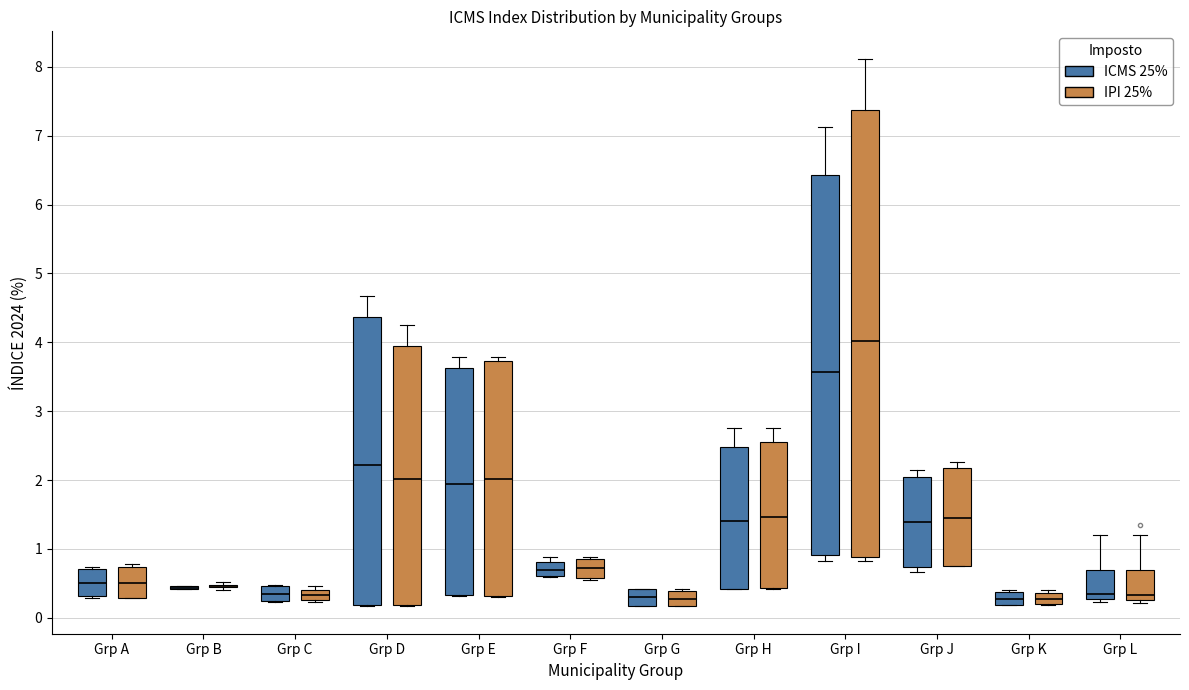

Which box is the tallest, from its lower edge to its upper edge?

Grp I (IPI 25%)